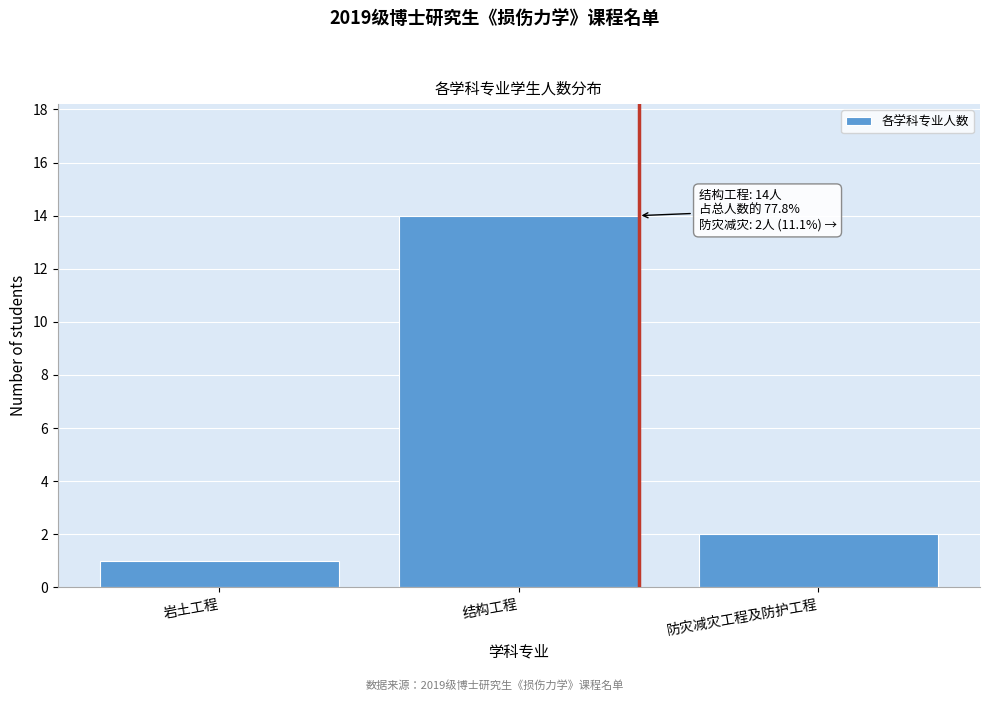

Reading right to left, list all the values displayed in this chart.

防灾减灾工程及防护工程=2	结构工程=14	岩土工程=1